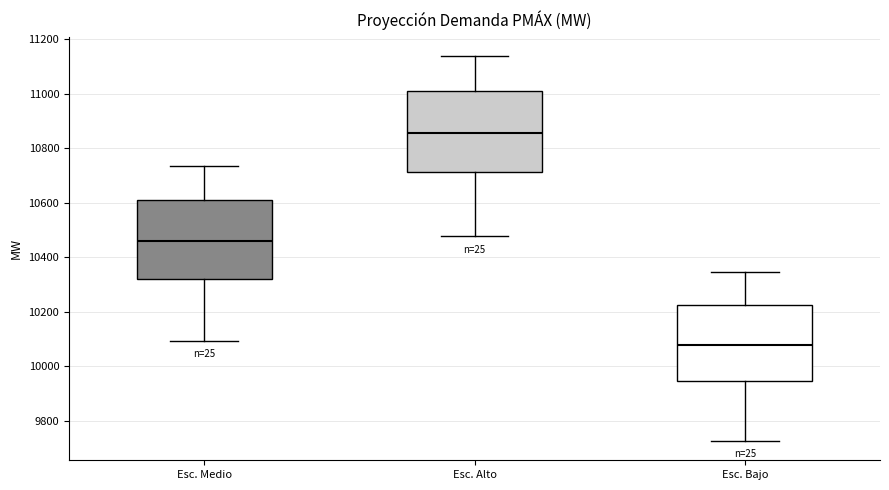

Reading left to right, transcribe this box plot: for each box, give where its median line is, the range the box spans, and where its two whiskers end, as read against the y-axis. The values are not printed on the chart, so give them approximately, as read against the axis.

Esc. Medio: median 10460, box 10320 to 10620, whiskers 10100 to 10740
Esc. Alto: median 10860, box 10720 to 11020, whiskers 10480 to 11140
Esc. Bajo: median 10080, box 9940 to 10220, whiskers 9720 to 10340